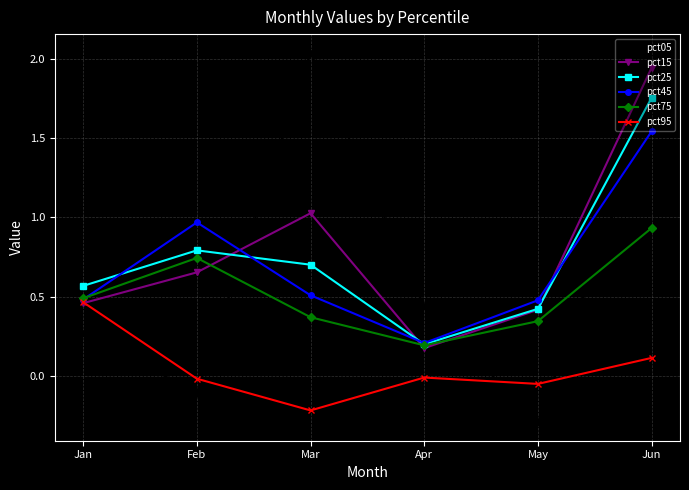

At Mar, list the series in order from smallest to largest.

pct95, pct75, pct45, pct25, pct15, pct05